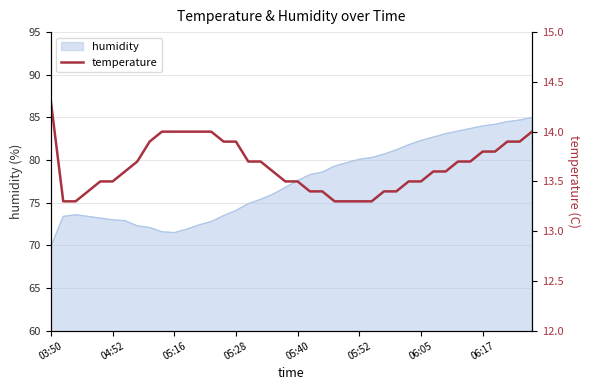

What is the value of the 28th point from the left?

13.4